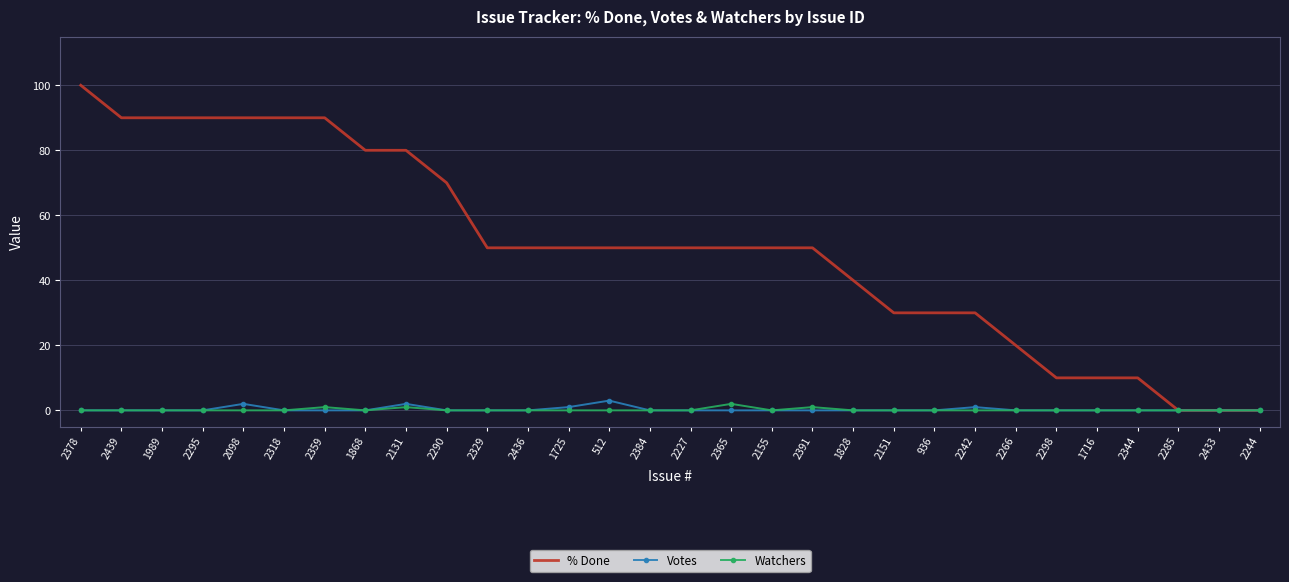

The Votes series shows 0 at 2439. True or false?

True